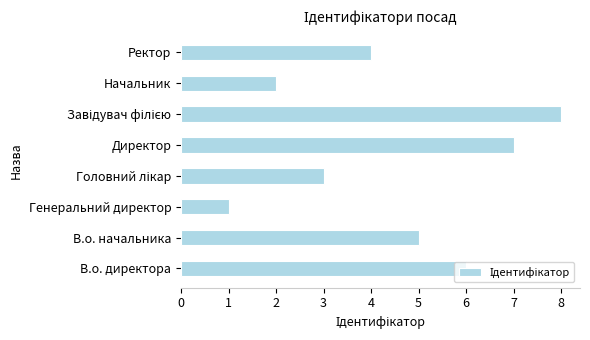

The chart shows a value of 4 at Ректор. True or false?

True